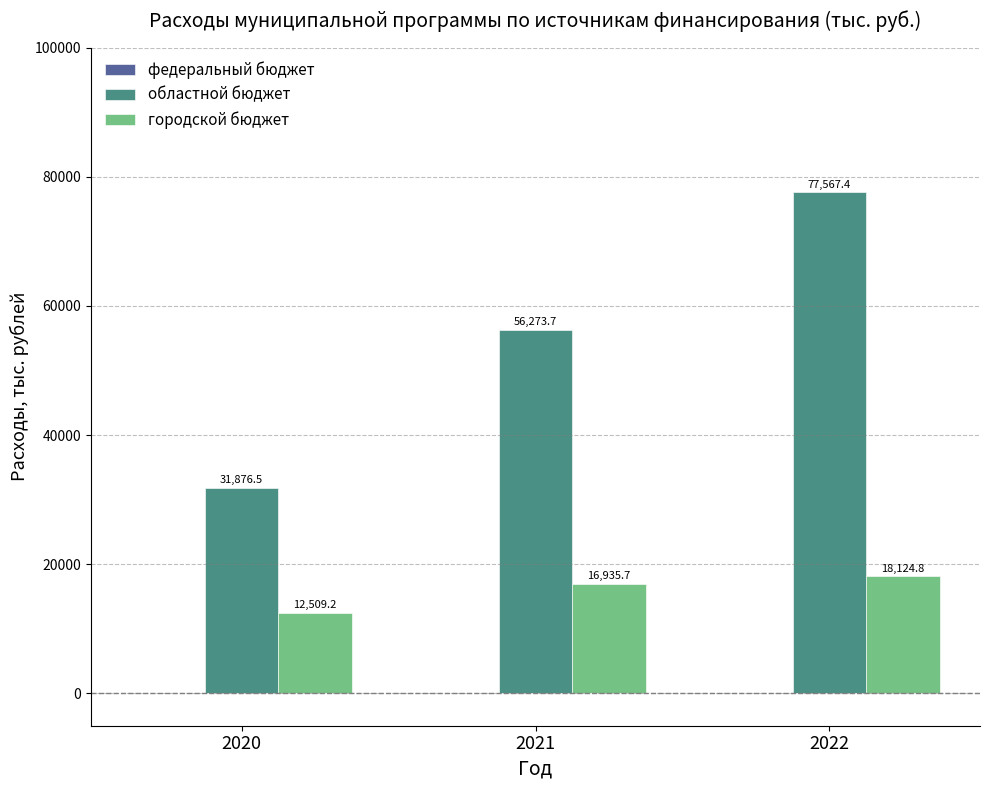

List the series in order of their overall mean, lowest first.

городской бюджет, областной бюджет